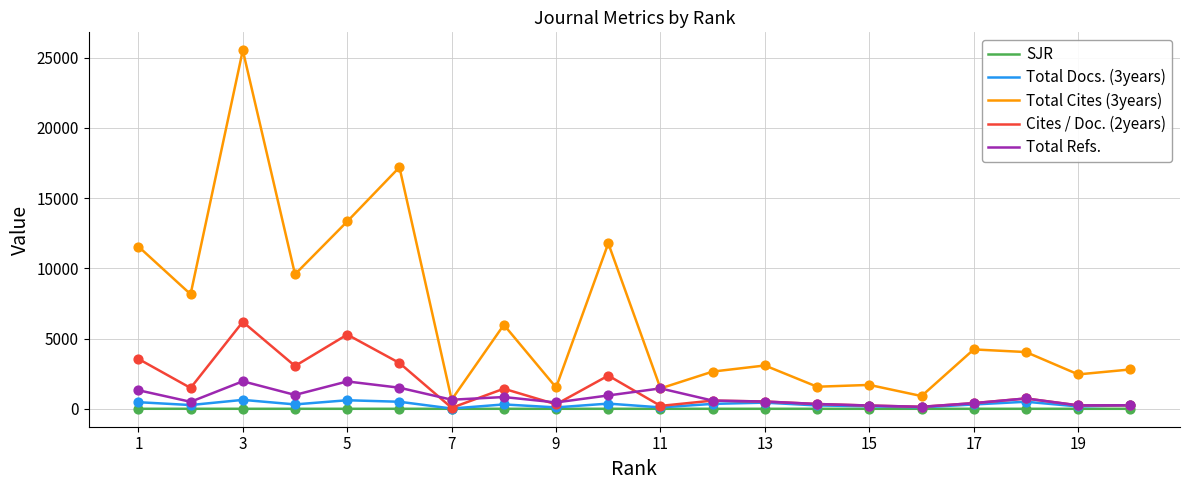

At how many categories does at least one series exceed 13069?

3